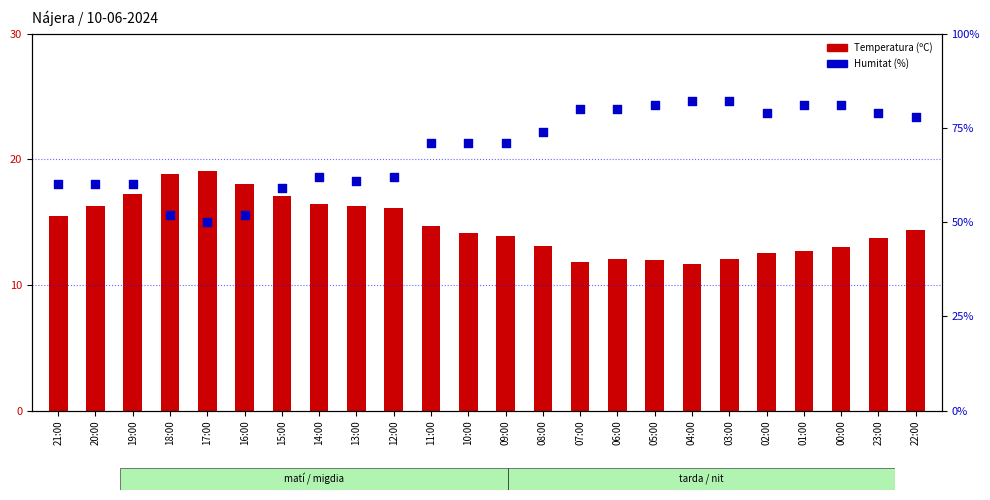

Which series has the largest total across all categories?

Humitat (%)